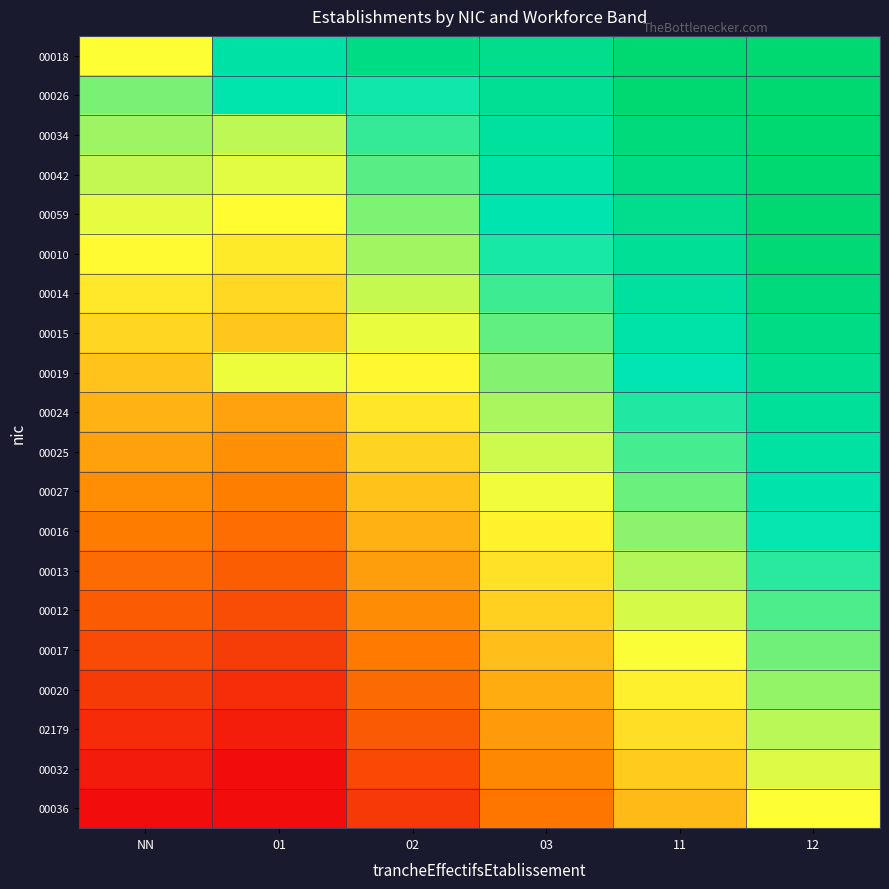

At how many categories does at least one series exceed 1?

4